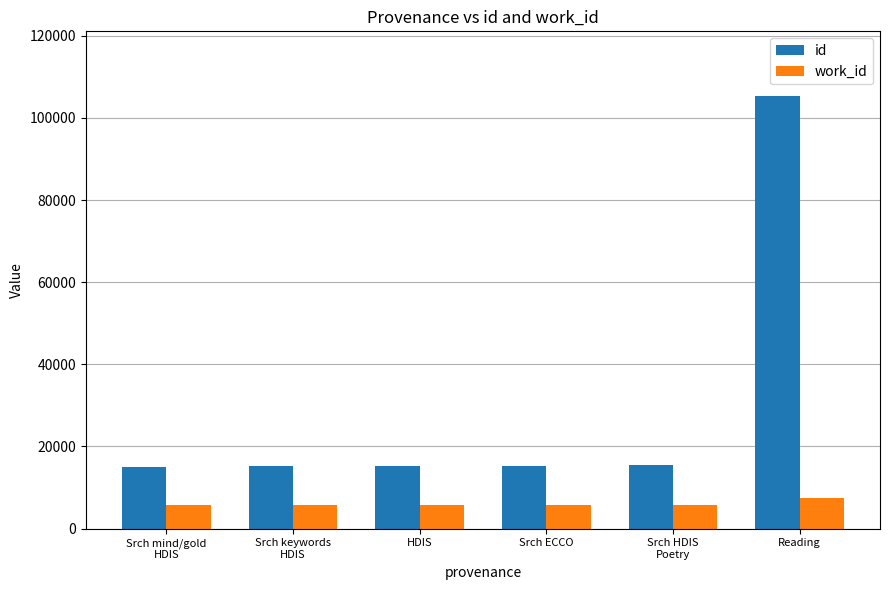

What is the sum of the work_id values at Reading and Srch HDIS
Poetry?

13259